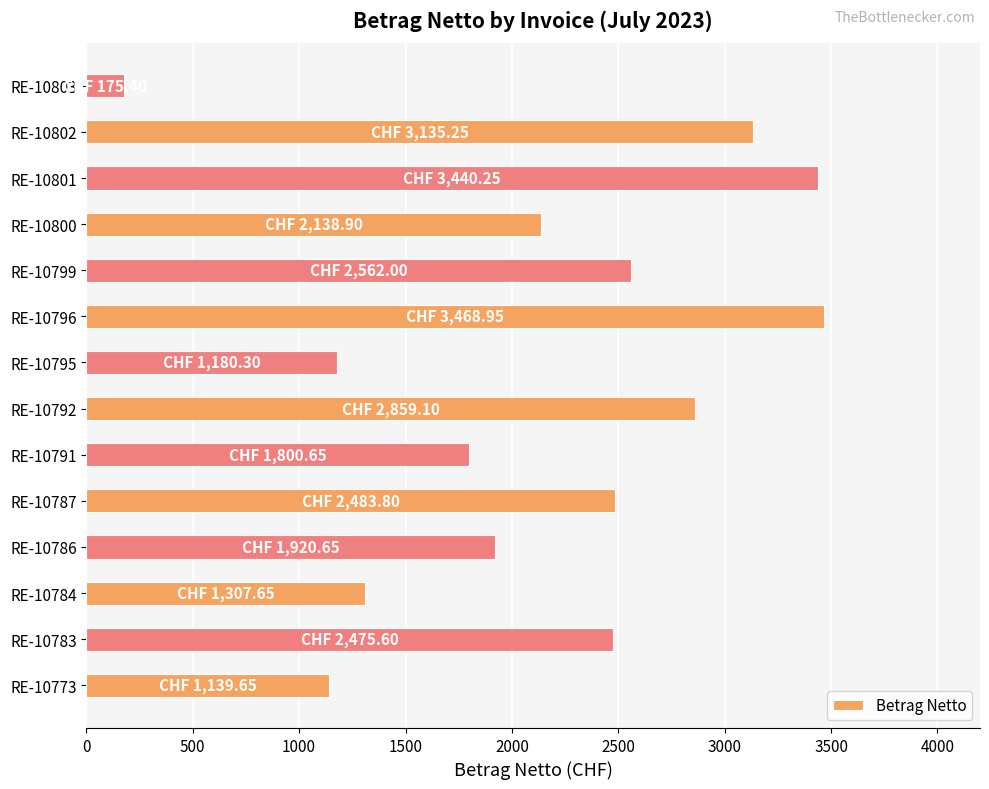

What is the sum of the values at RE-10784 and RE-10786?

3228.3